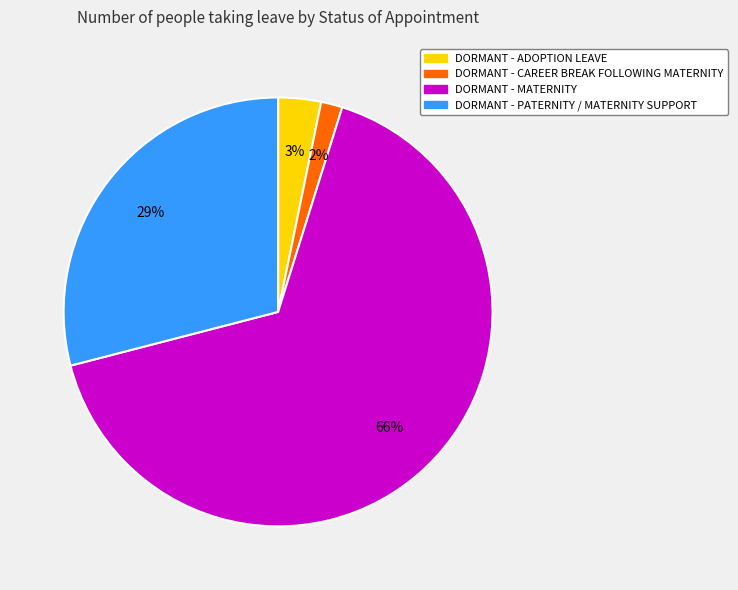

Which slice represents more than half of the pie?

DORMANT - MATERNITY